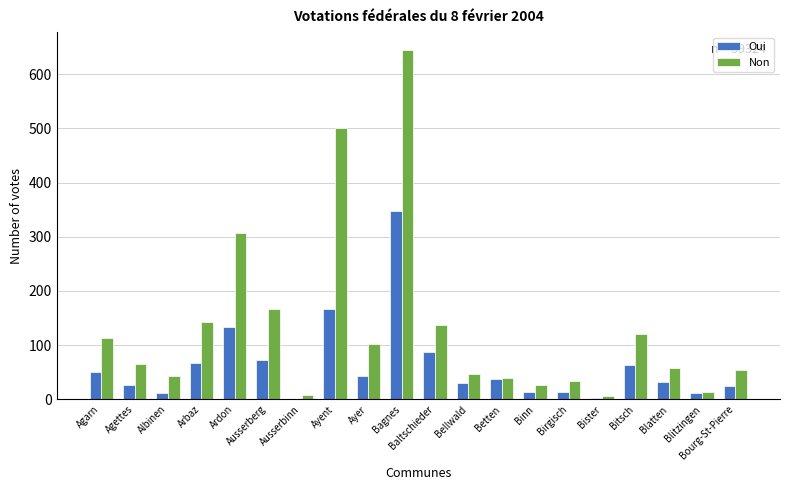

Which category has the highest value in the Non series?

Bagnes